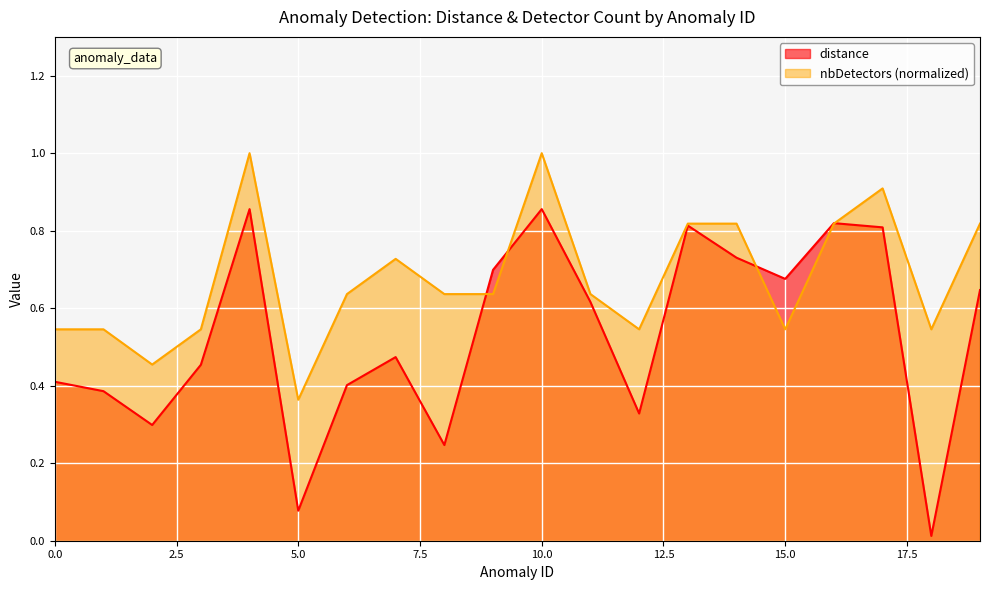

How many nbDetectors values are between 0 and 1?

20